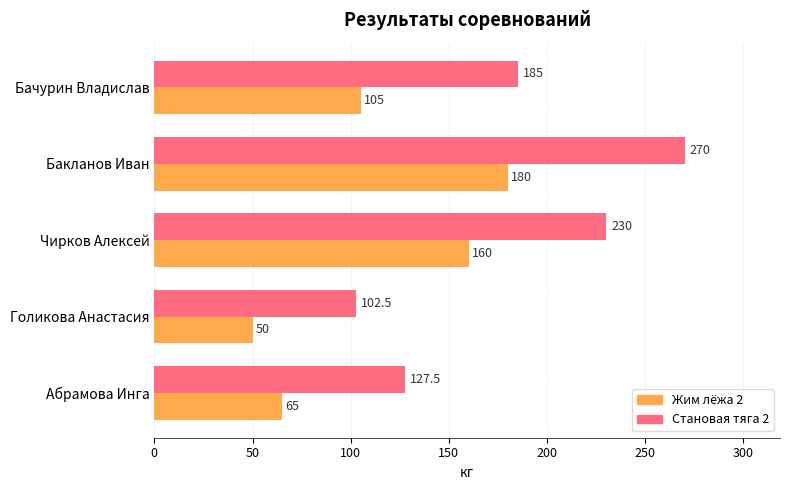

What is the difference between the highest and lowest values at Бачурин Владислав?

80.0